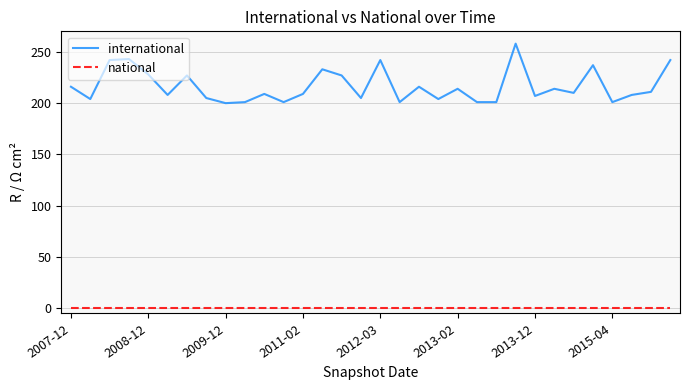

List the series in order of their overall mean, highest first.

international, national